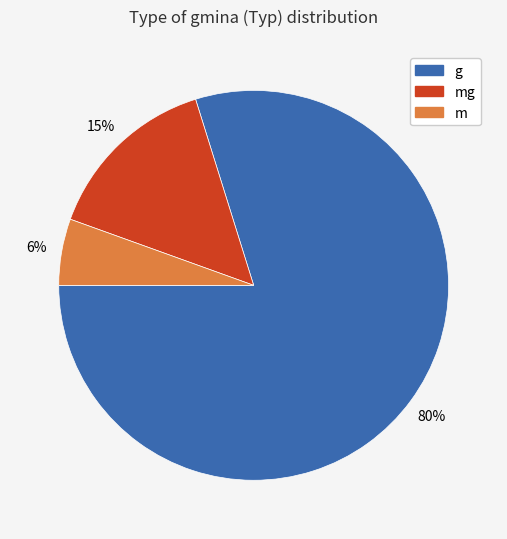

What percentage is the m slice, to the nearest percent?

6%